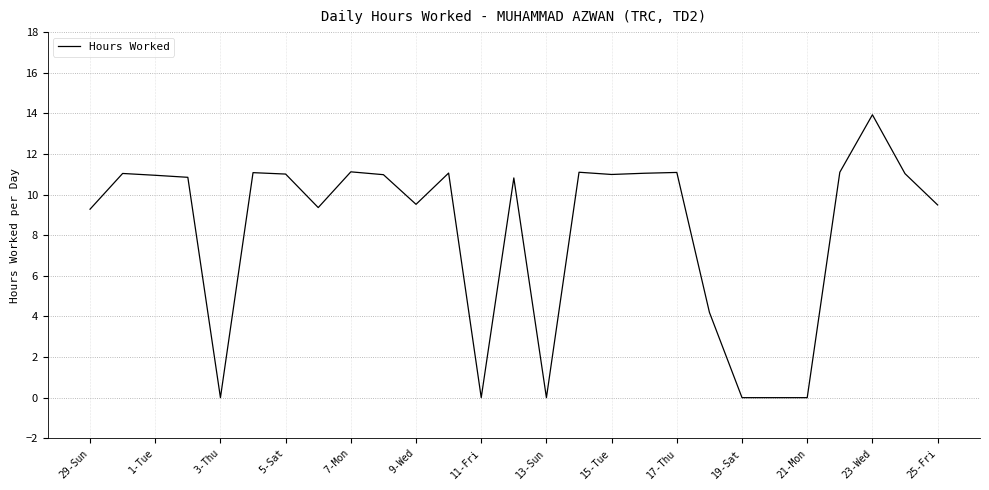

Is this an area chart (filled region under the line)?

No